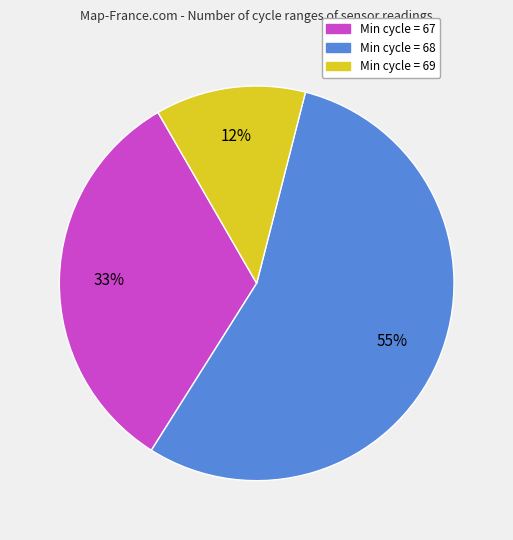

Is there any slice that represents more than half of the pie?

Yes